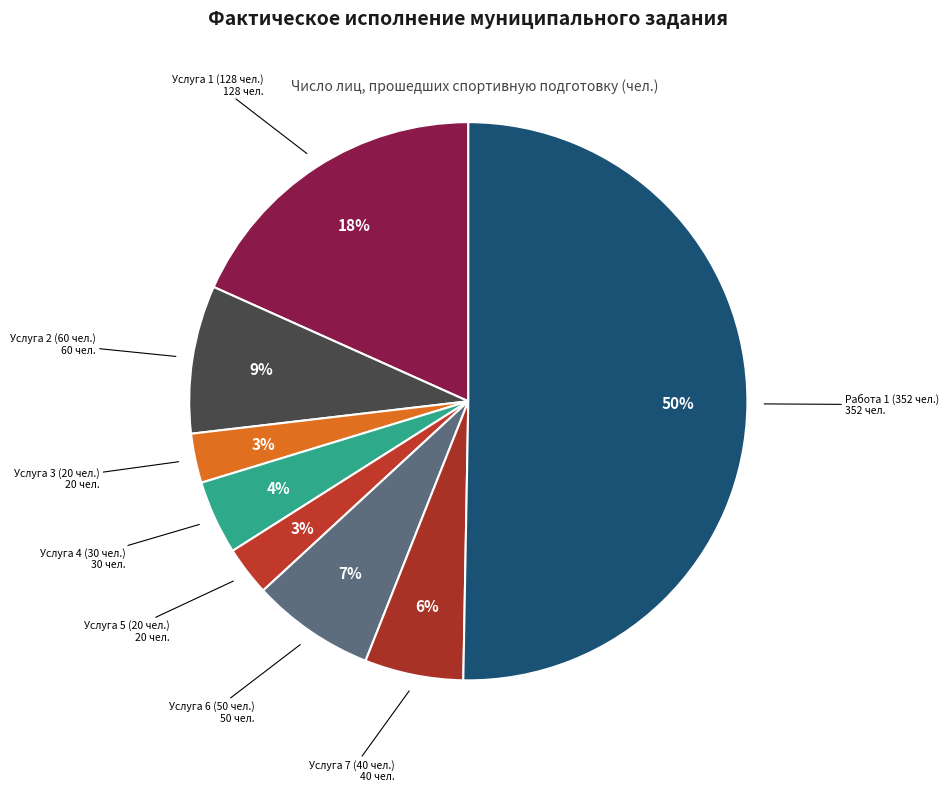

Which category has the biggest portion of the pie?

Работа 1 (352 чел.)